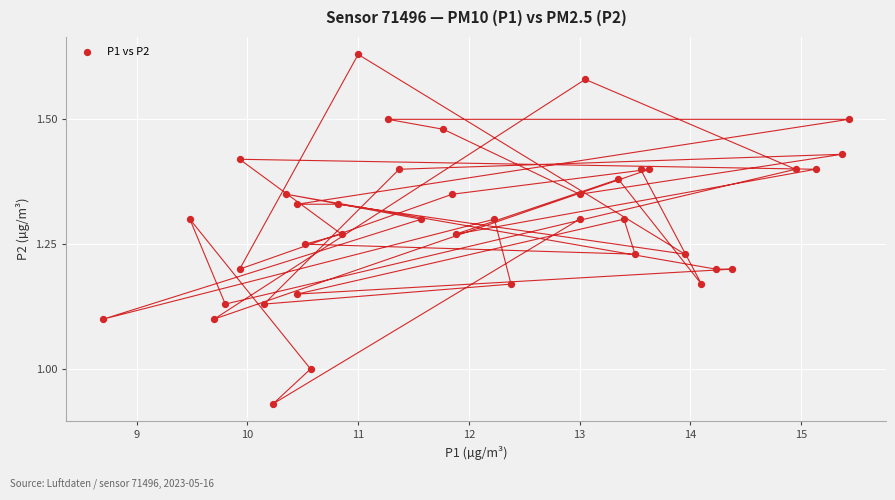

What is the range of X values (max minus min)?

6.7